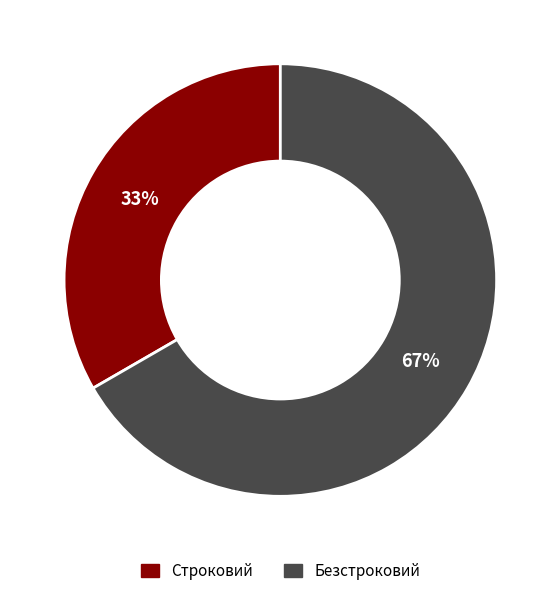

Do Безстроковий and Строковий together represent more than half of the pie?

Yes